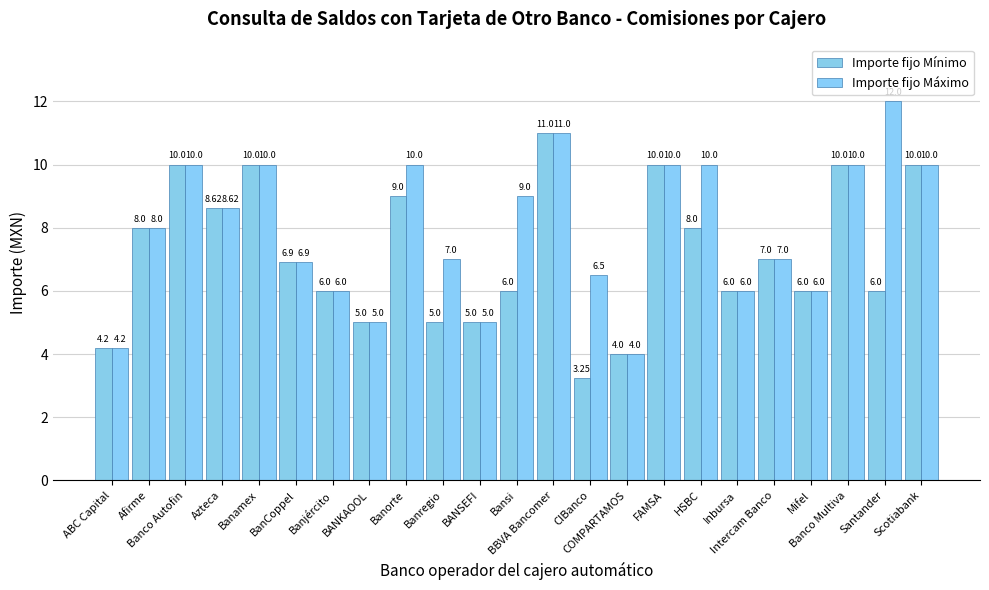

At which category is the sum across all series the highest?

BBVA Bancomer